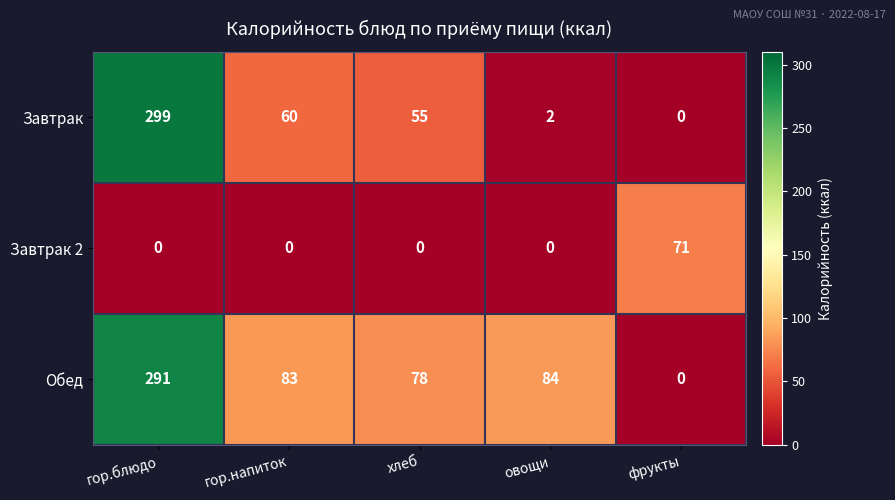

Reading right to left, extract all data points from this chart.

Завтрак: фрукты=0	овощи=2	хлеб=55	гор.напиток=60	гор.блюдо=299
Завтрак 2: фрукты=71	овощи=0	хлеб=0	гор.напиток=0	гор.блюдо=0
Обед: фрукты=0	овощи=84	хлеб=78	гор.напиток=83	гор.блюдо=291